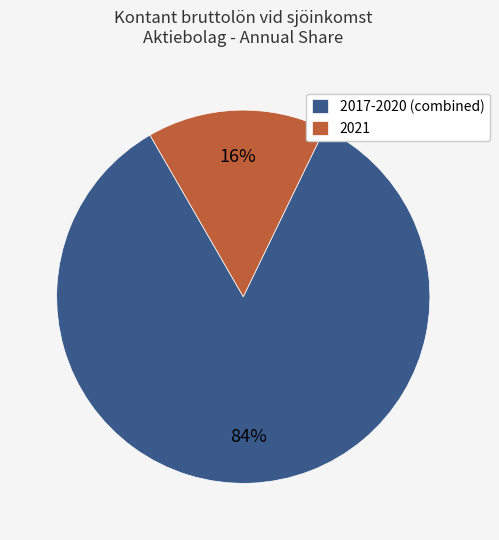

Is it true that 2017-2020 (combined) is 70% of the pie?

False